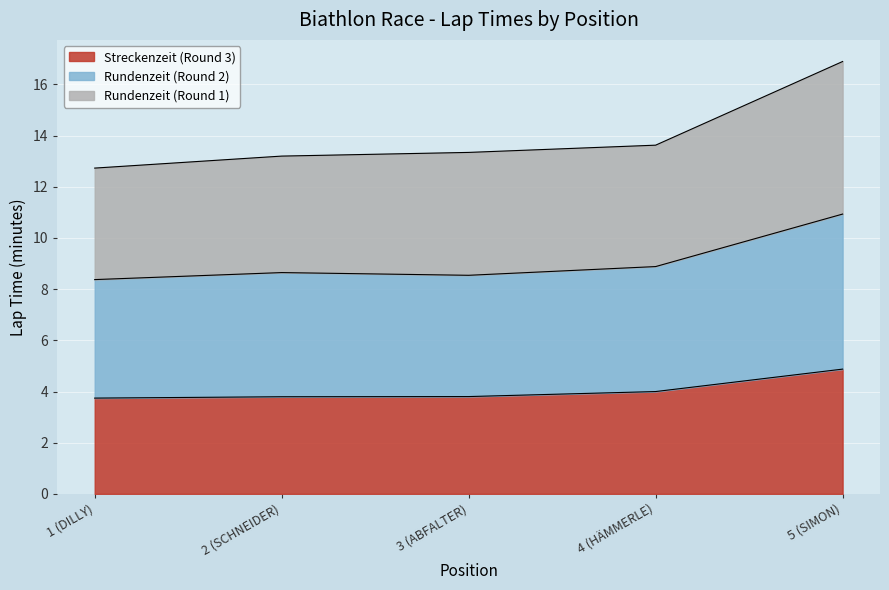

What is the label of the 1st point from the left?

1 (DILLY)